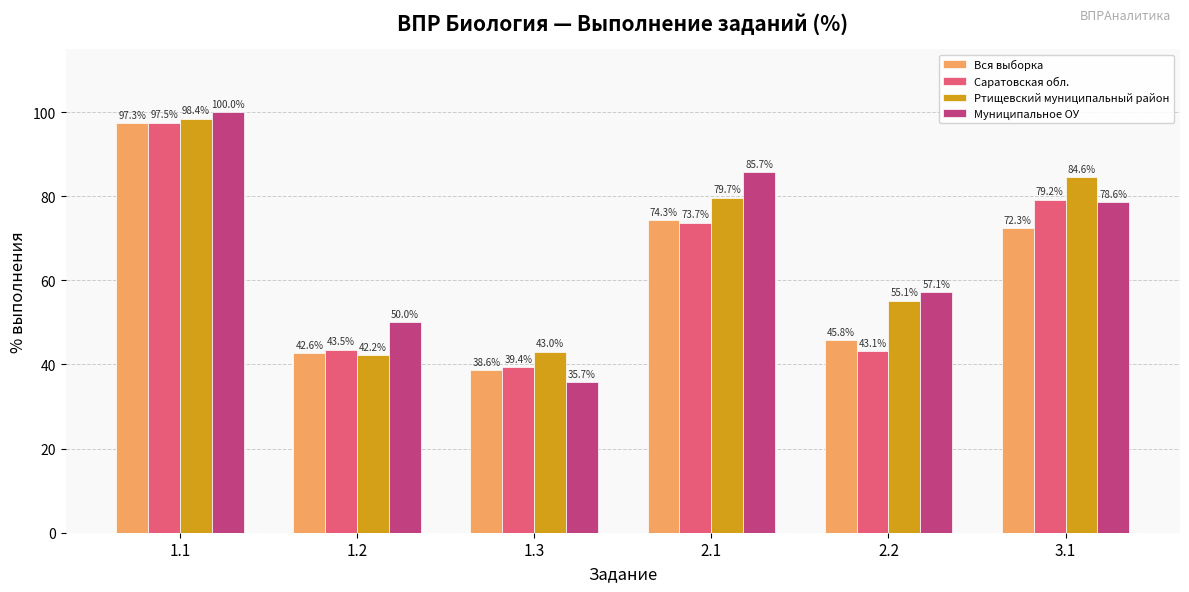

At which label does Вся выборка first exceed 72?

1.1